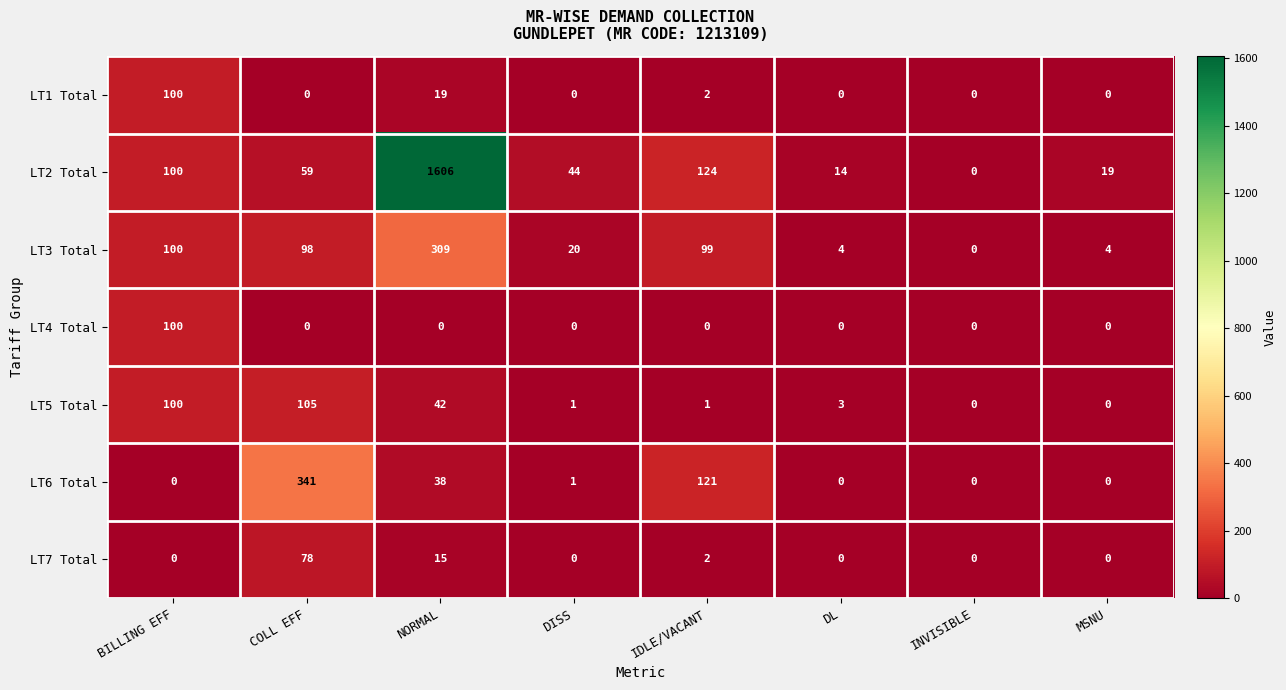

How many categories are shown in the chart?

8